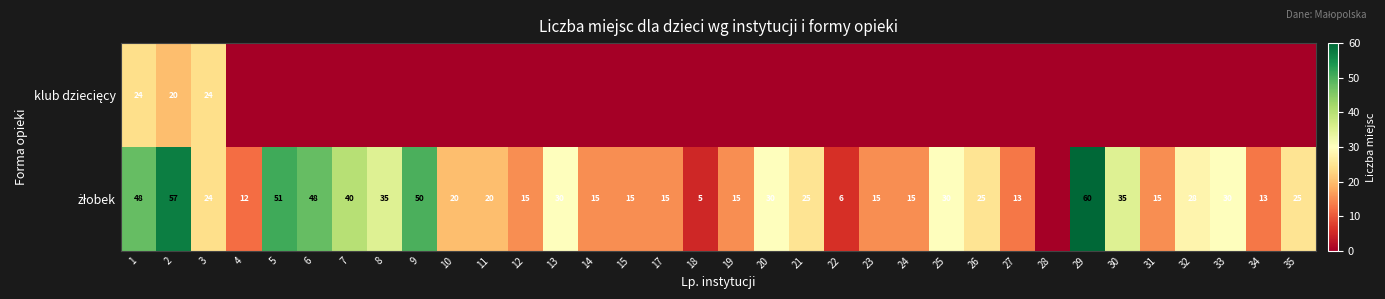

What is the total value across all series at 2?

77